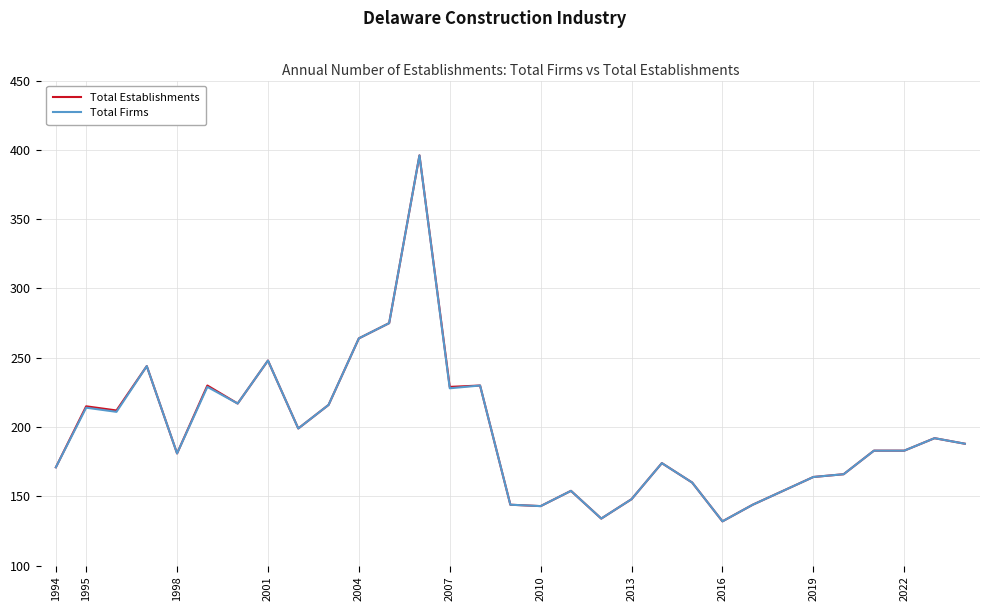

What is the lowest value of the Total Firms series?

132